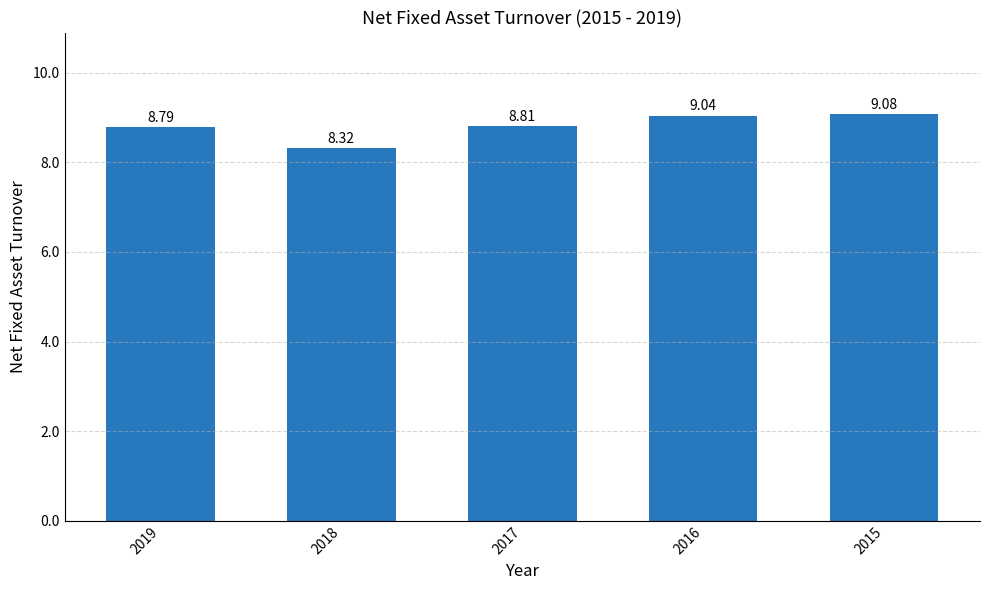

True or false: the data shows 11.6 at 2019.

False